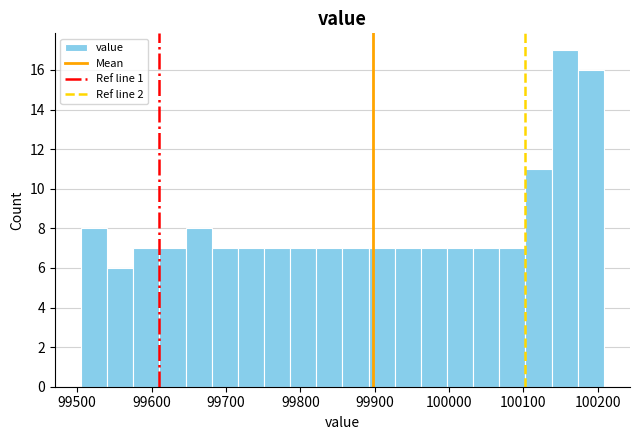

Read against the x-axis, roughly where is the centre of the tallest bar?

100160